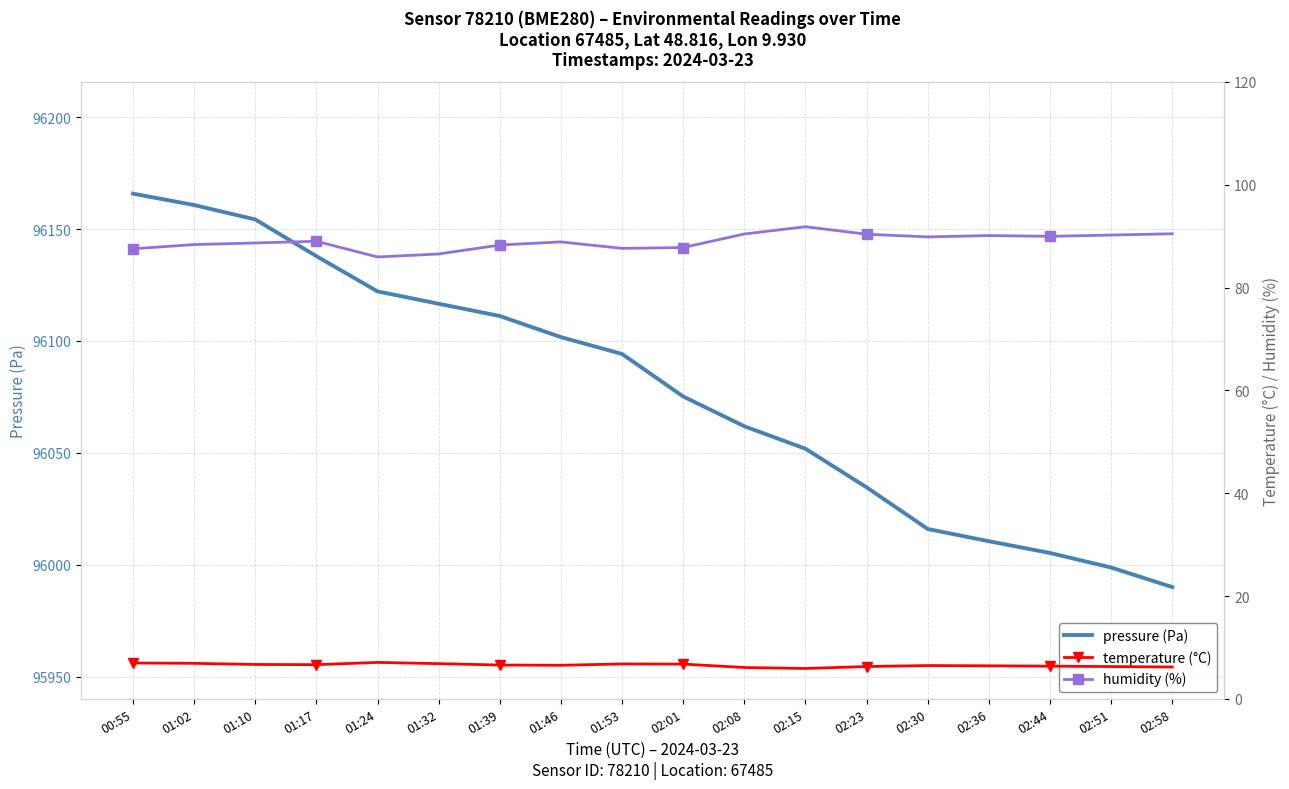

True or false: temperature (°C) has a value of 6.2 at 02:58.

True